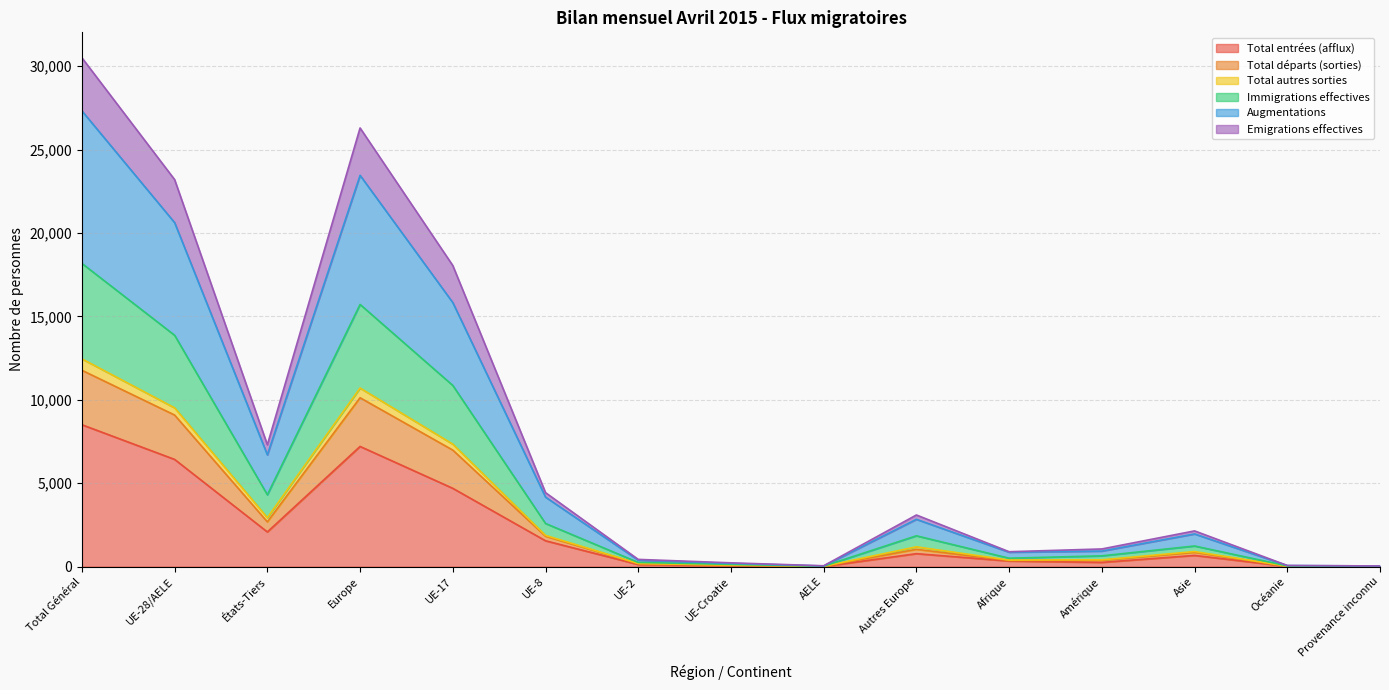

At how many categories does at least one series exceed 152?

12